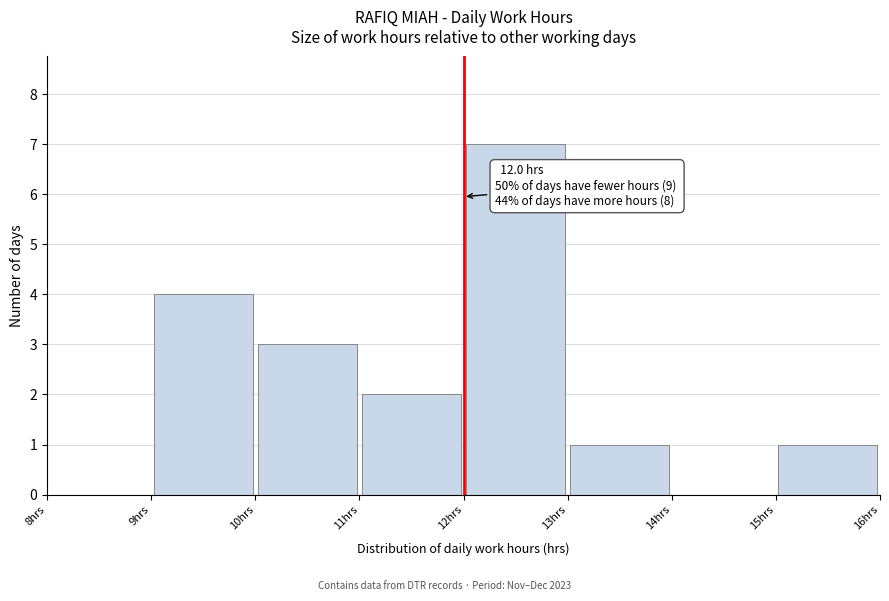

Which range on the x-axis has the tallest bar?

12 to 13